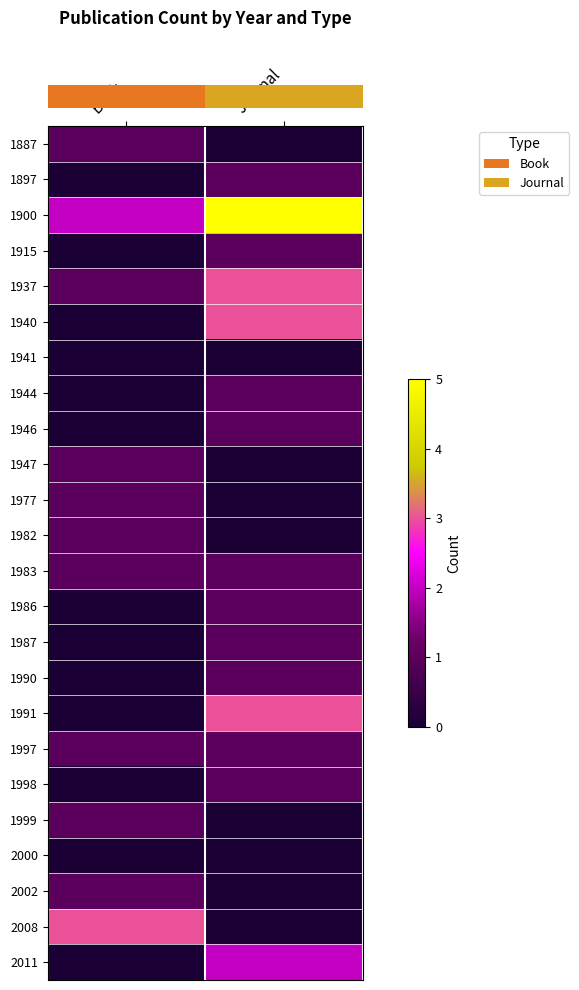

How many series are shown in this chart?

24